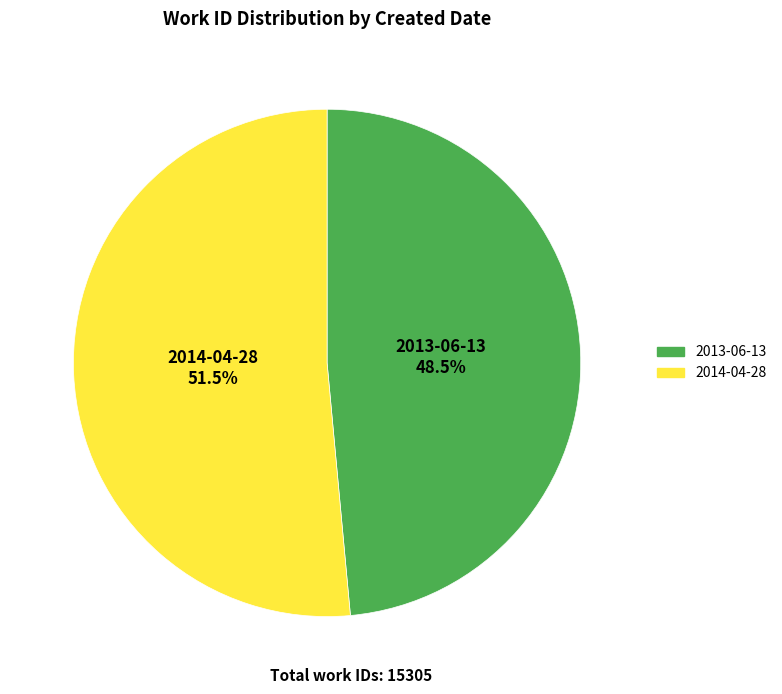

The 2014-04-28 slice represents 39% of the pie. True or false?

False